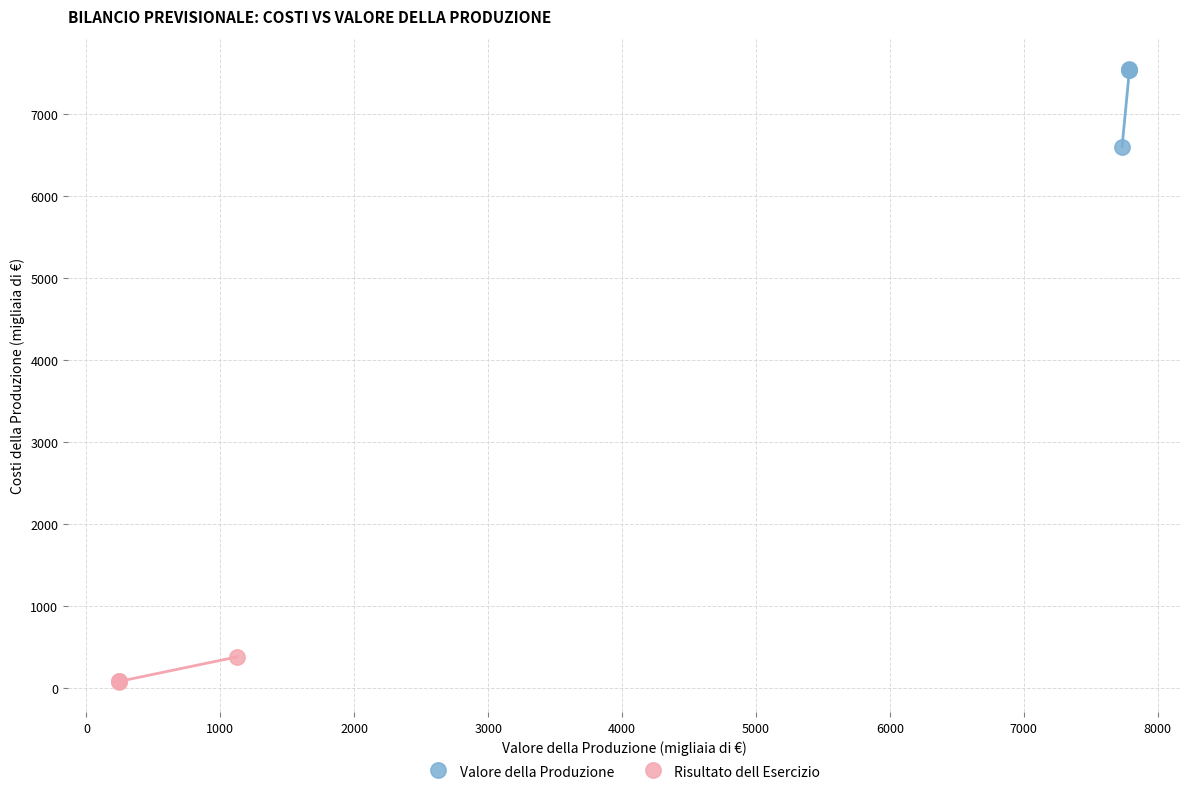

Which series contains the lowest Y value?

Risultato dell Esercizio